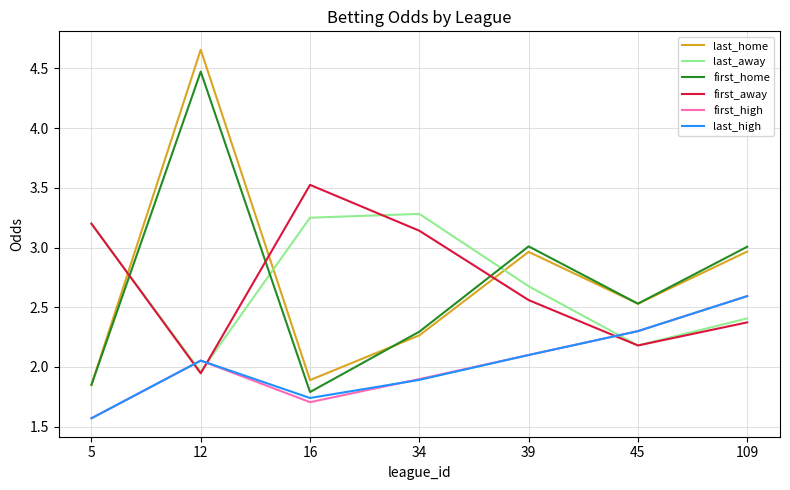

Where does the first_high series first go above 2?

12